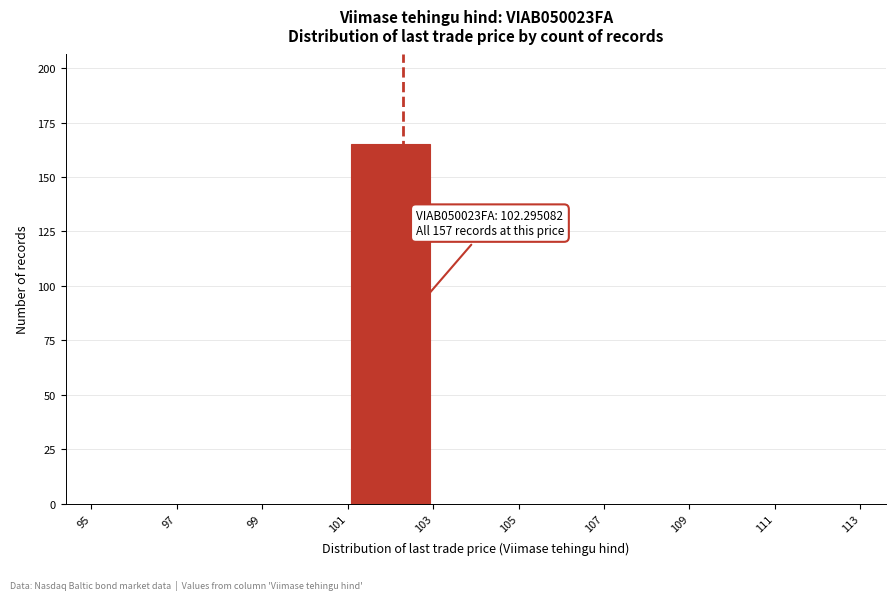

Which range on the x-axis has the tallest bar?

101 to 103